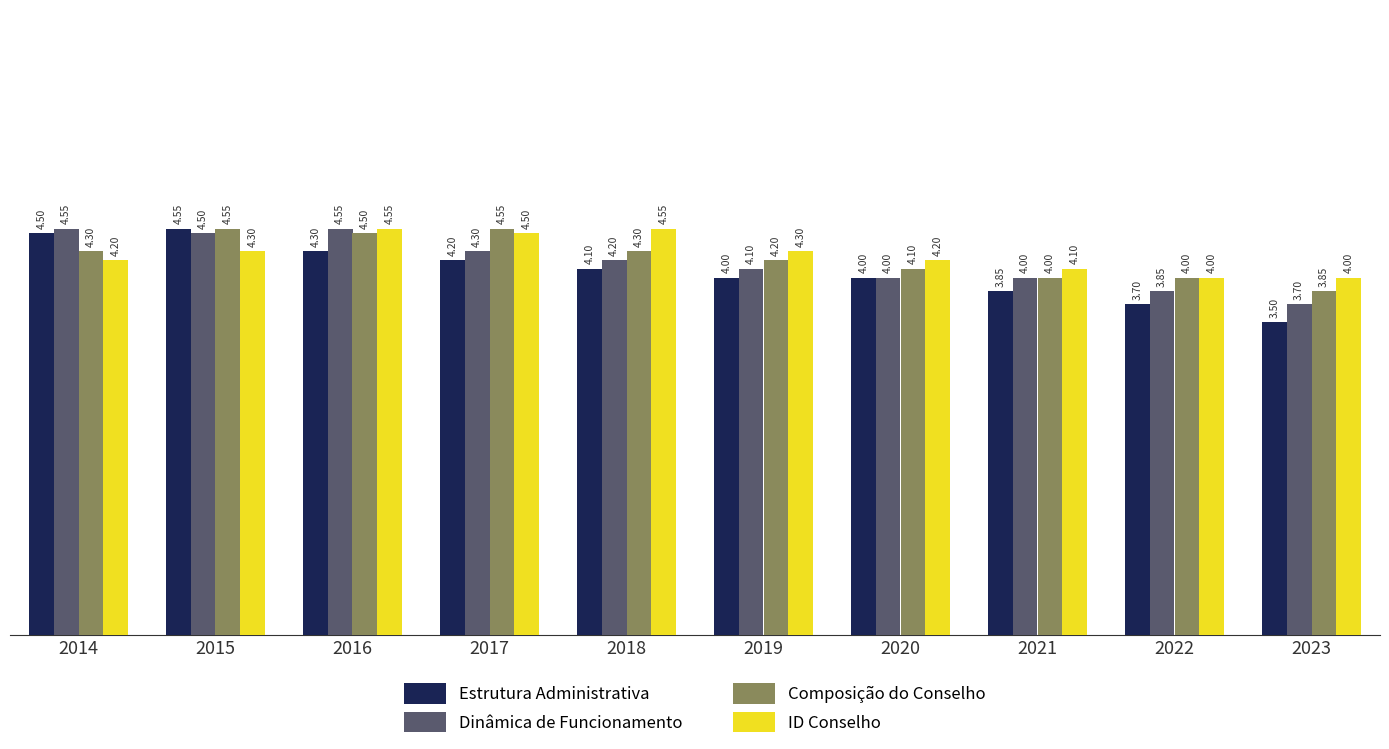

How many series are shown in this chart?

4